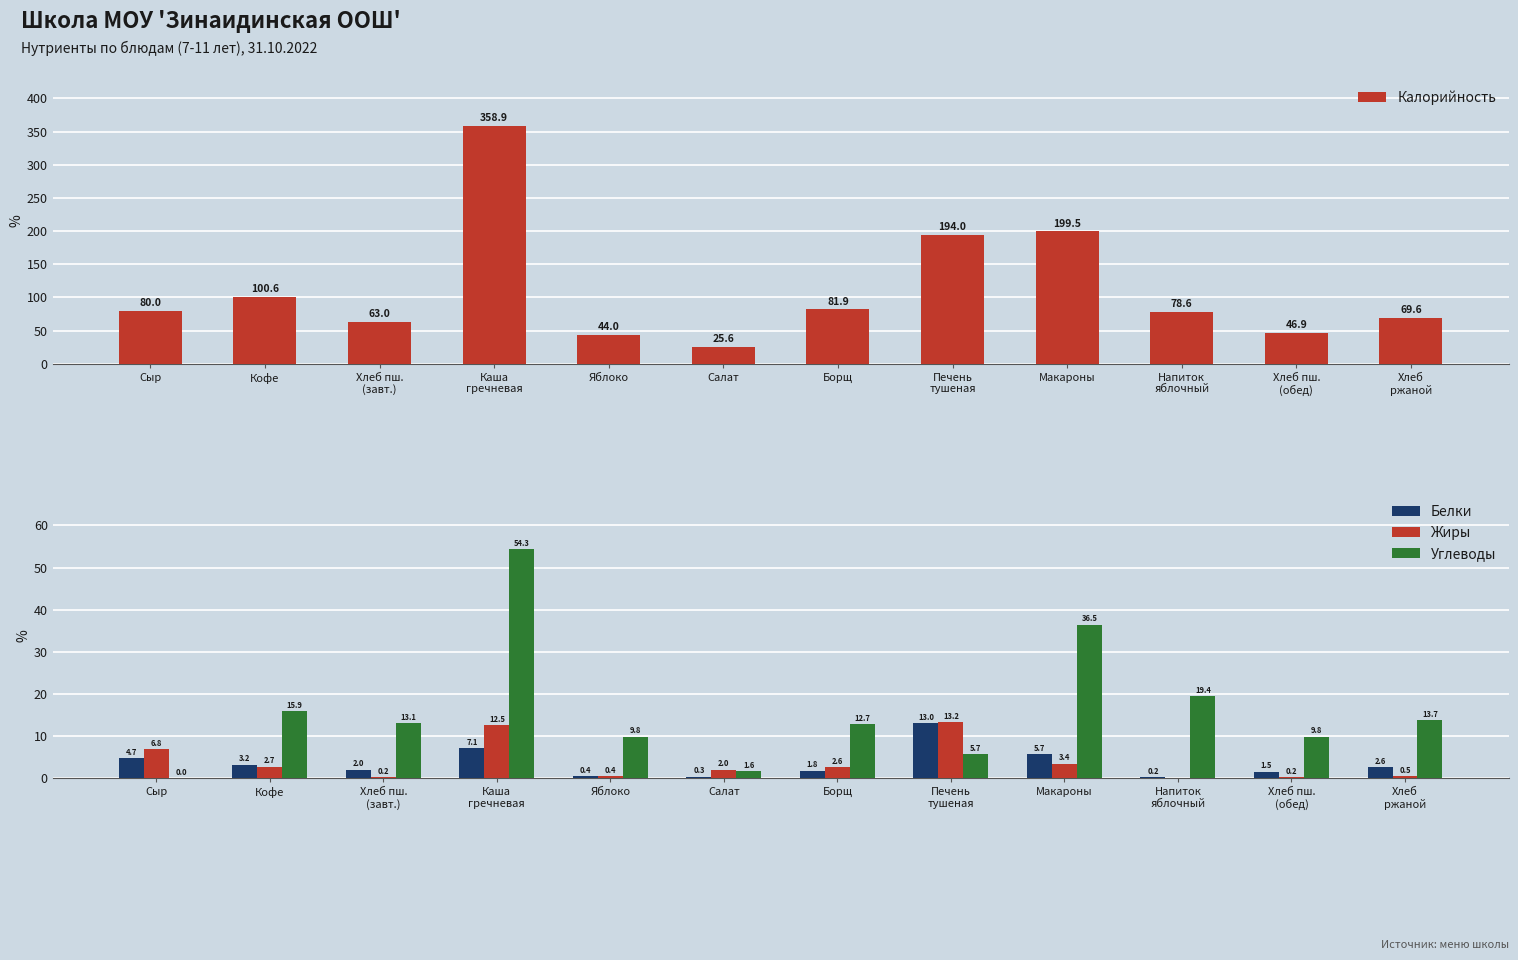

Reading left to right, list all the values displayed in this chart.

Калорийность: Сыр=80.0	Кофе=100.6	Хлеб пш.
(завт.)=63.0	Каша
гречневая=358.9	Яблоко=44.0	Салат=25.6	Борщ=81.9	Печень
тушеная=194.0	Макароны=199.5	Напиток
яблочный=78.6	Хлеб пш.
(обед)=46.9	Хлеб
ржаной=69.6
Белки: Сыр=4.7	Кофе=3.2	Хлеб пш.
(завт.)=2.0	Каша
гречневая=7.1	Яблоко=0.4	Салат=0.3	Борщ=1.8	Печень
тушеная=13.0	Макароны=5.7	Напиток
яблочный=0.2	Хлеб пш.
(обед)=1.5	Хлеб
ржаной=2.6
Жиры: Сыр=6.8	Кофе=2.7	Хлеб пш.
(завт.)=0.2	Каша
гречневая=12.5	Яблоко=0.4	Салат=2.0	Борщ=2.6	Печень
тушеная=13.2	Макароны=3.4	Напиток
яблочный=0.0	Хлеб пш.
(обед)=0.2	Хлеб
ржаной=0.5
Углеводы: Сыр=0.0	Кофе=15.9	Хлеб пш.
(завт.)=13.1	Каша
гречневая=54.3	Яблоко=9.8	Салат=1.6	Борщ=12.7	Печень
тушеная=5.7	Макароны=36.5	Напиток
яблочный=19.4	Хлеб пш.
(обед)=9.8	Хлеб
ржаной=13.7